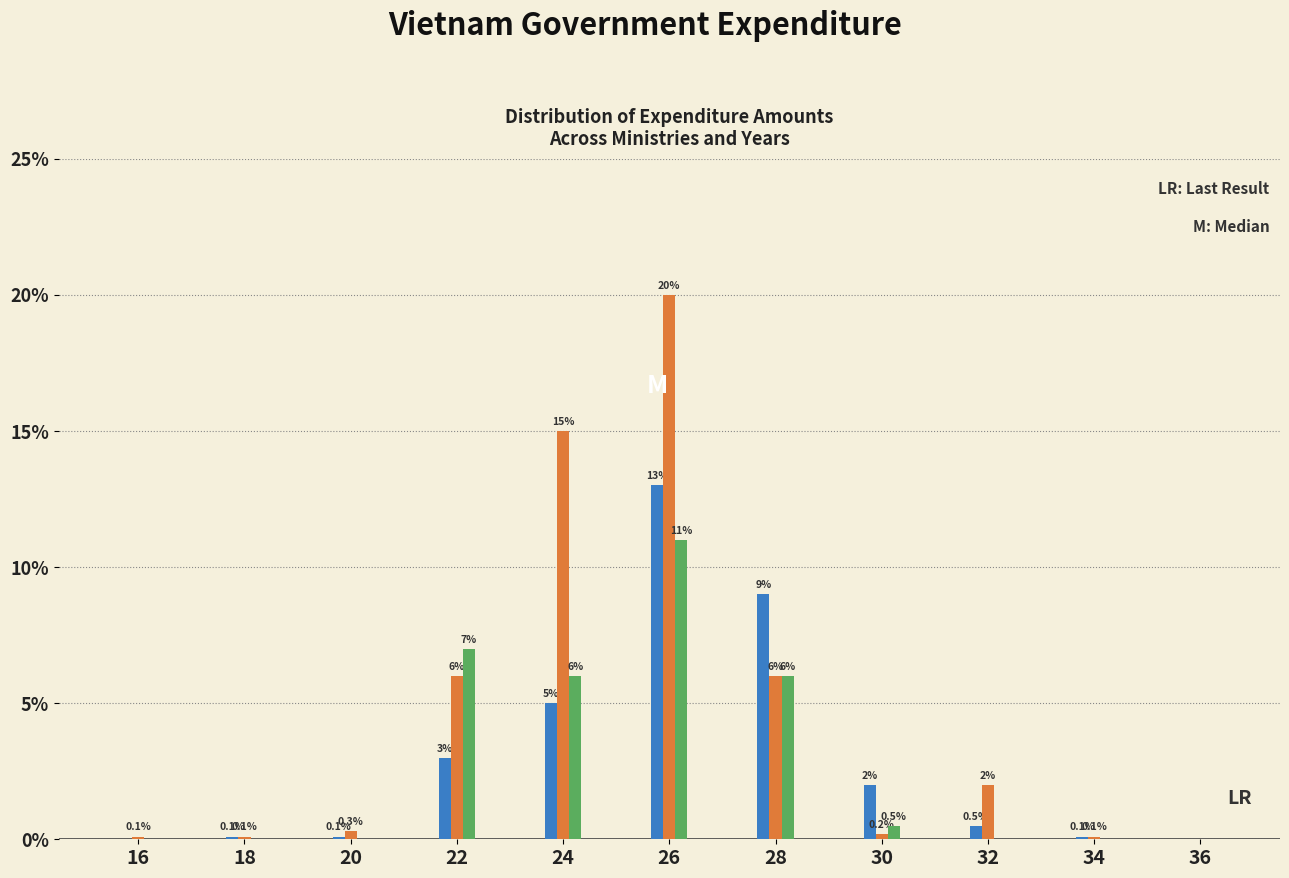

Which label corresponds to the largest value in the chart?

26